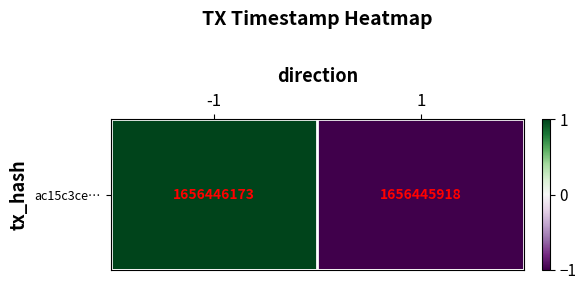

At which category does the chart reach its peak across all series?

-1